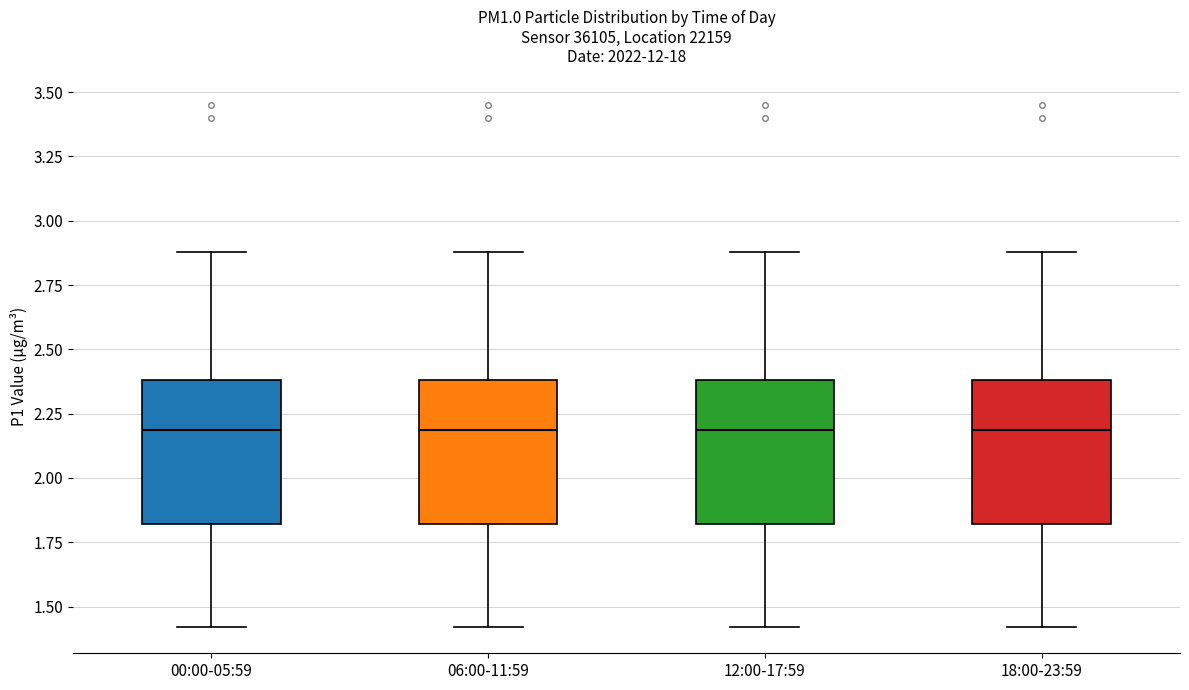

Reading left to right, transcribe this box plot: for each box, give where its median line is, the range the box spans, and where its two whiskers end, as read against the y-axis. The values are not printed on the chart, so give them approximately, as read against the axis.

00:00-05:59: median 2.2, box 1.8 to 2.4, whiskers 1.4 to 2.9
06:00-11:59: median 2.2, box 1.8 to 2.4, whiskers 1.4 to 2.9
12:00-17:59: median 2.2, box 1.8 to 2.4, whiskers 1.4 to 2.9
18:00-23:59: median 2.2, box 1.8 to 2.4, whiskers 1.4 to 2.9